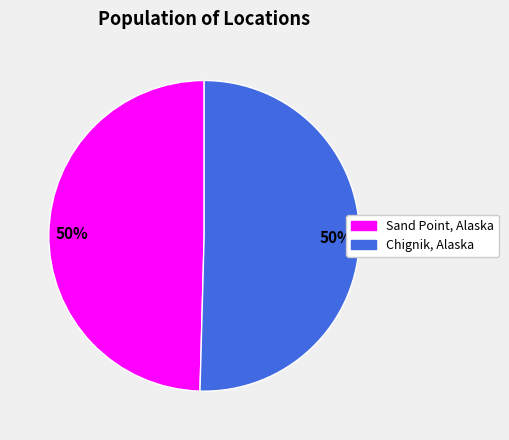

Do Chignik, Alaska and Sand Point, Alaska together represent more than half of the pie?

Yes